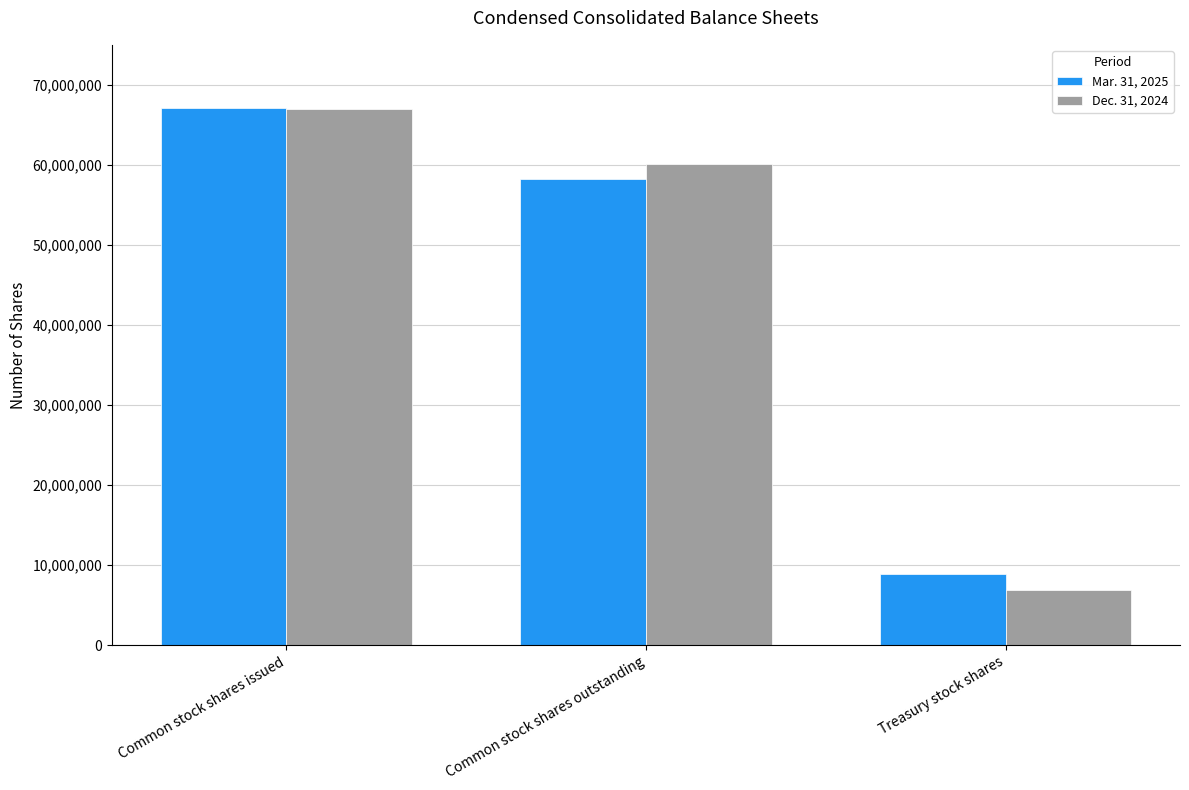

How many Dec. 31, 2024 values are between 6896886 and 66967779?

3